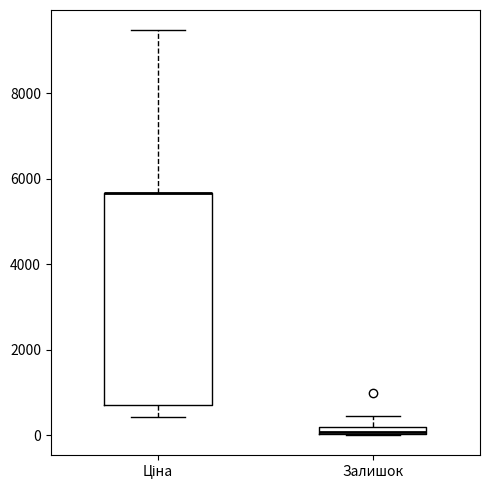

Comparing the boxes themselves (not the whiskers), which one is the tallest?

Ціна